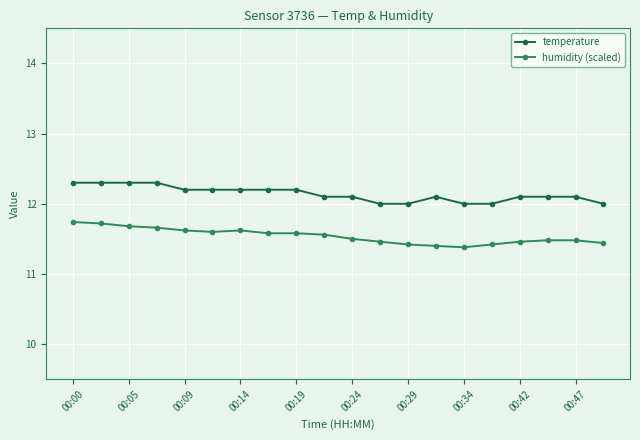

List the series in order of their peak value, lowest first.

humidity (scaled), temperature